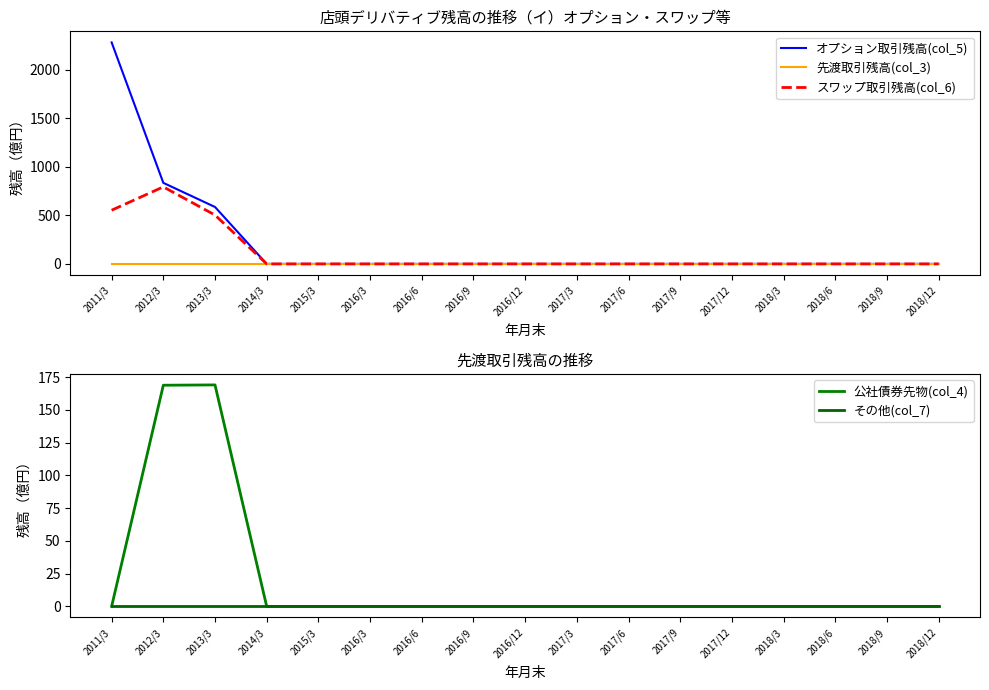

At how many categories does at least one series exceed 735?

2